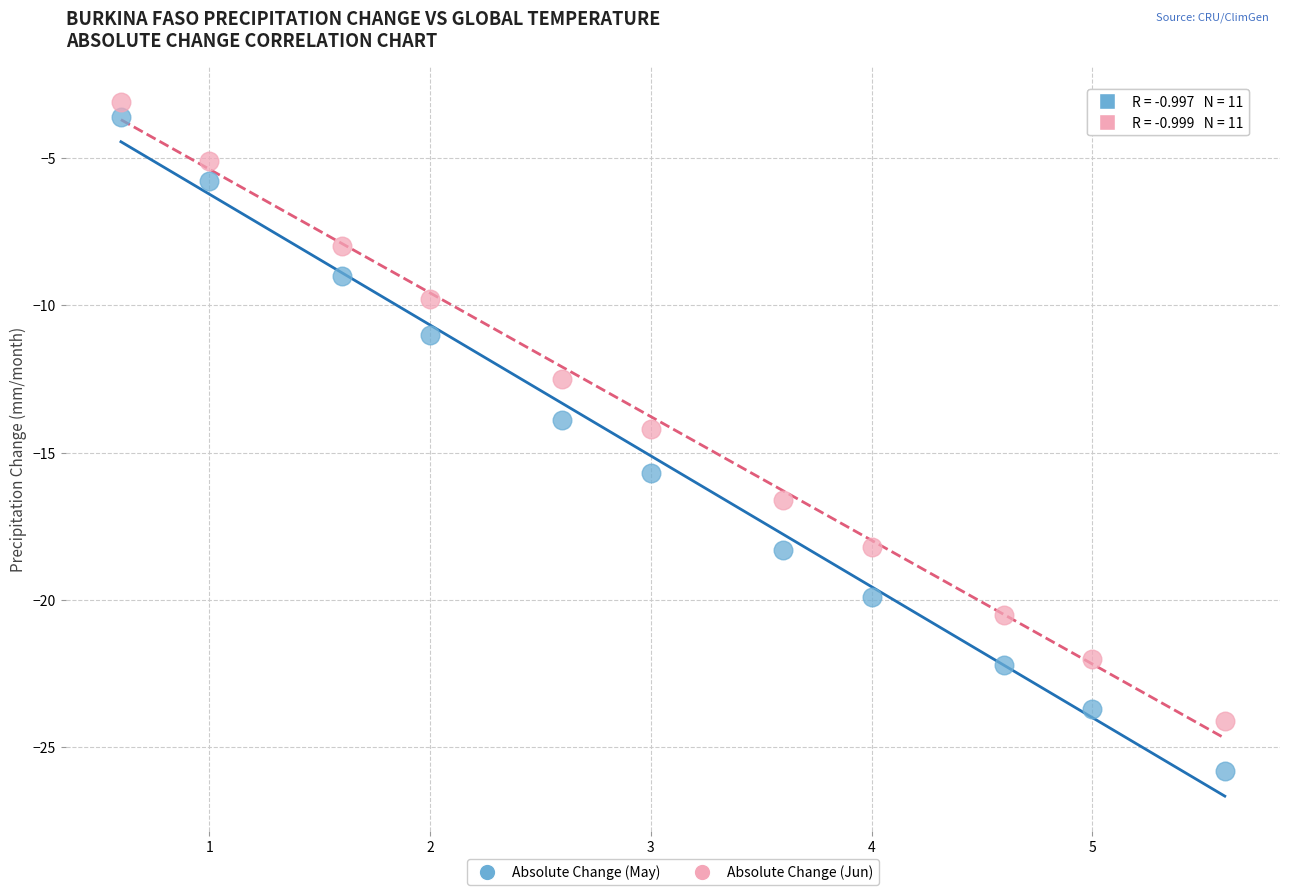

Which series contains the highest Y value?

Absolute Change (Jun)